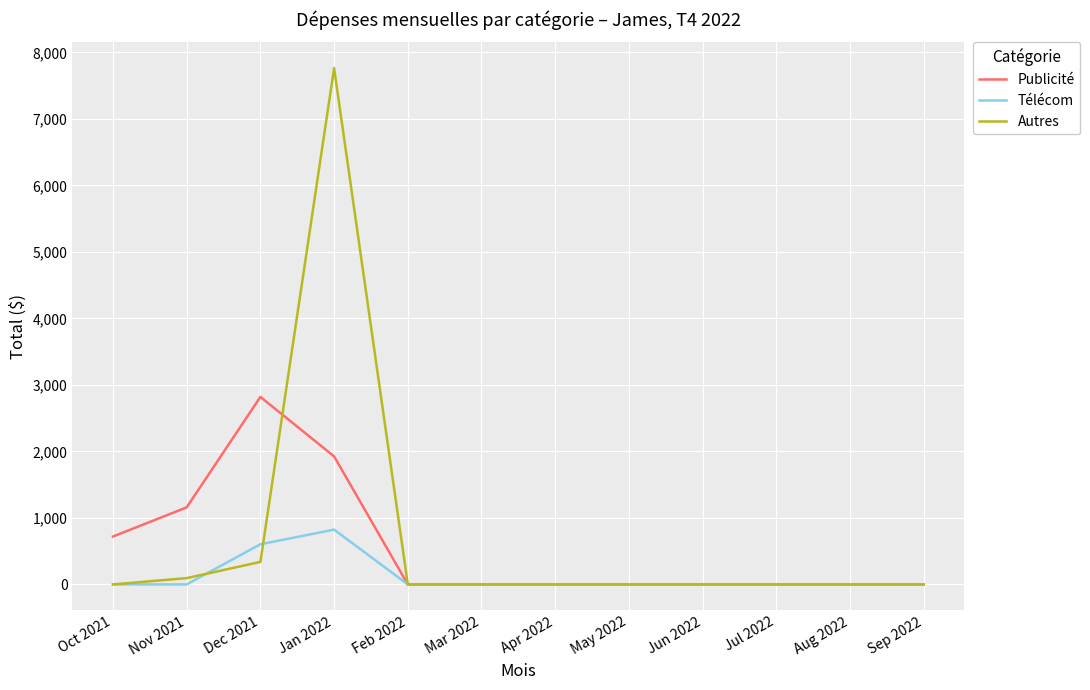

Rank the series by their maximum value, from highest to lowest.

Autres, Publicité, Télécom